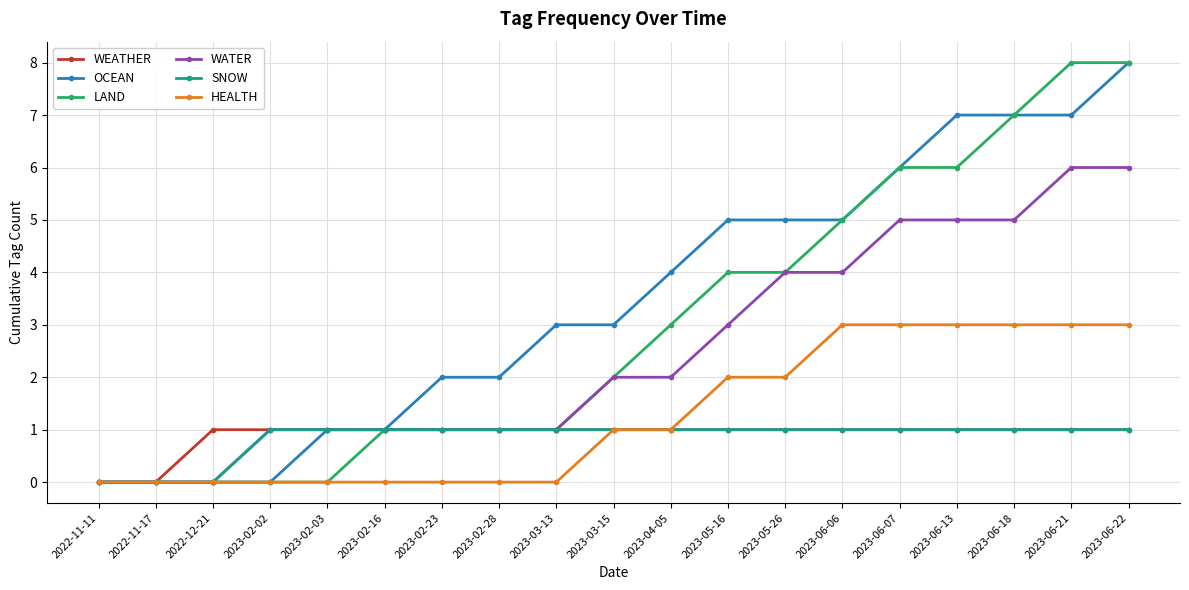

How many HEALTH values are between 0 and 3?

19